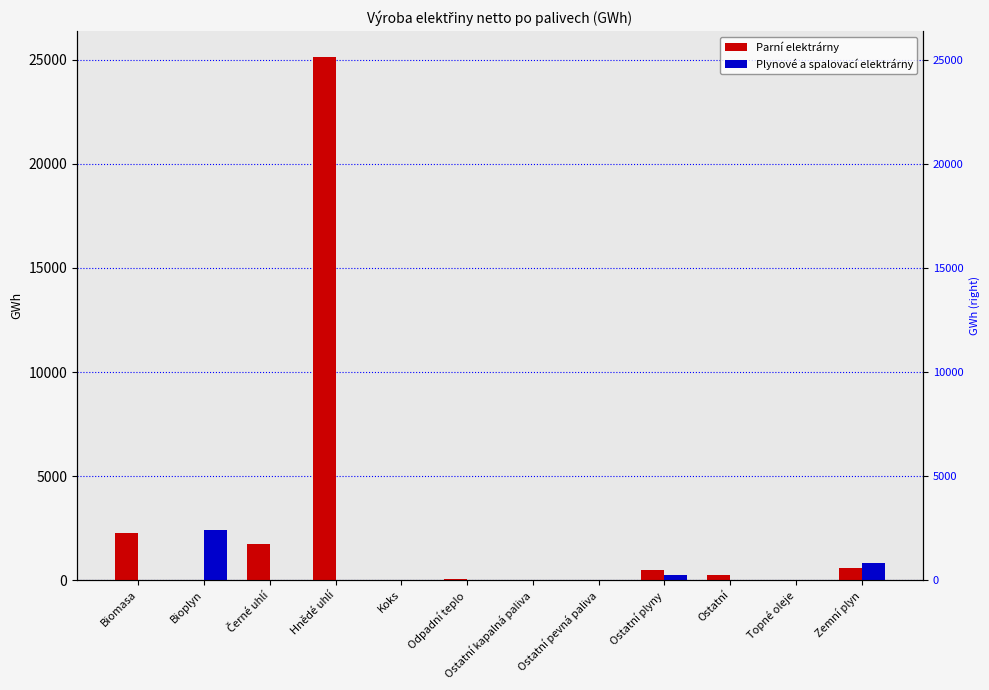

How many bars are there in each group?

2